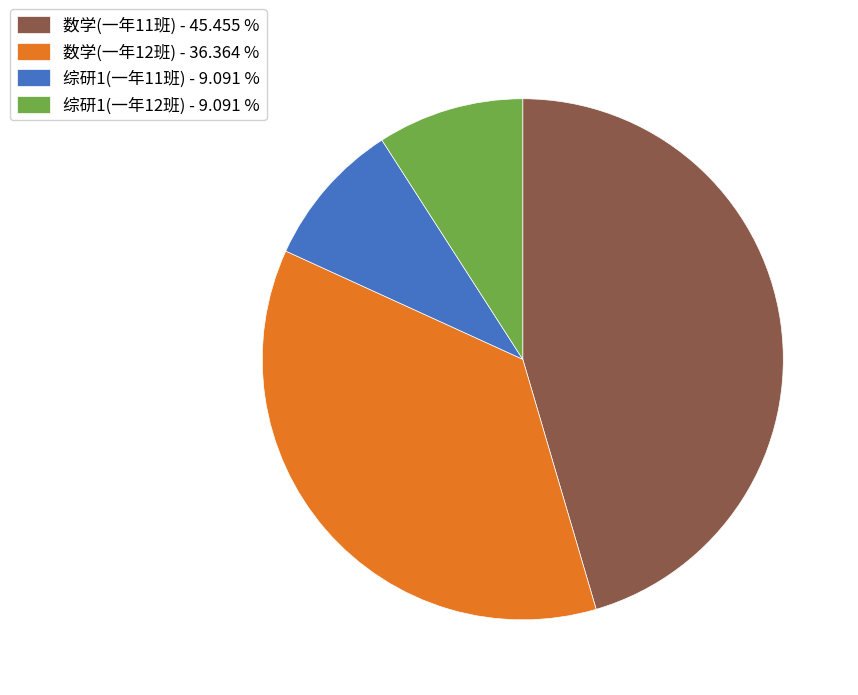

Is it true that 数学(一年12班) is 22% of the pie?

False